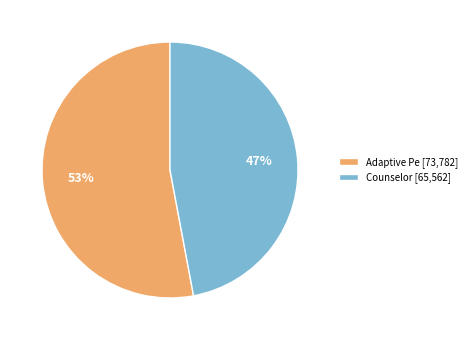

True or false: Adaptive Pe accounts for 66% of the total.

False